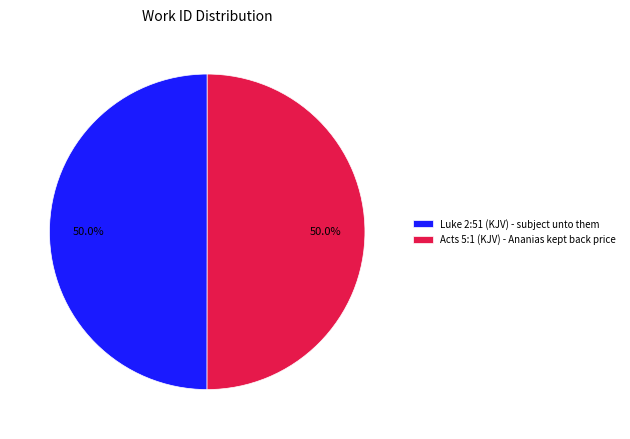

To the nearest percent, what portion does Acts 5:1 (KJV) - Ananias kept back price represent?

50%